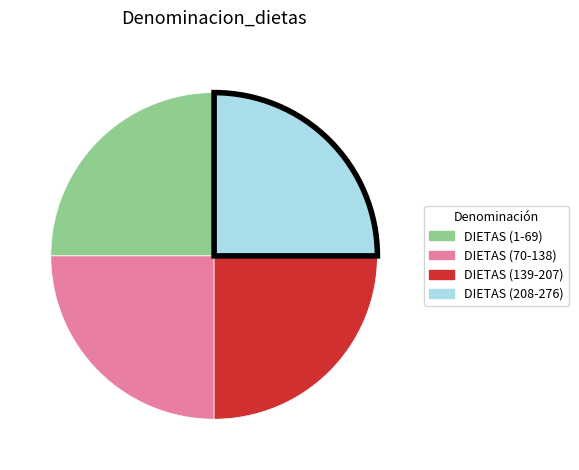

Is there any slice that represents more than half of the pie?

No